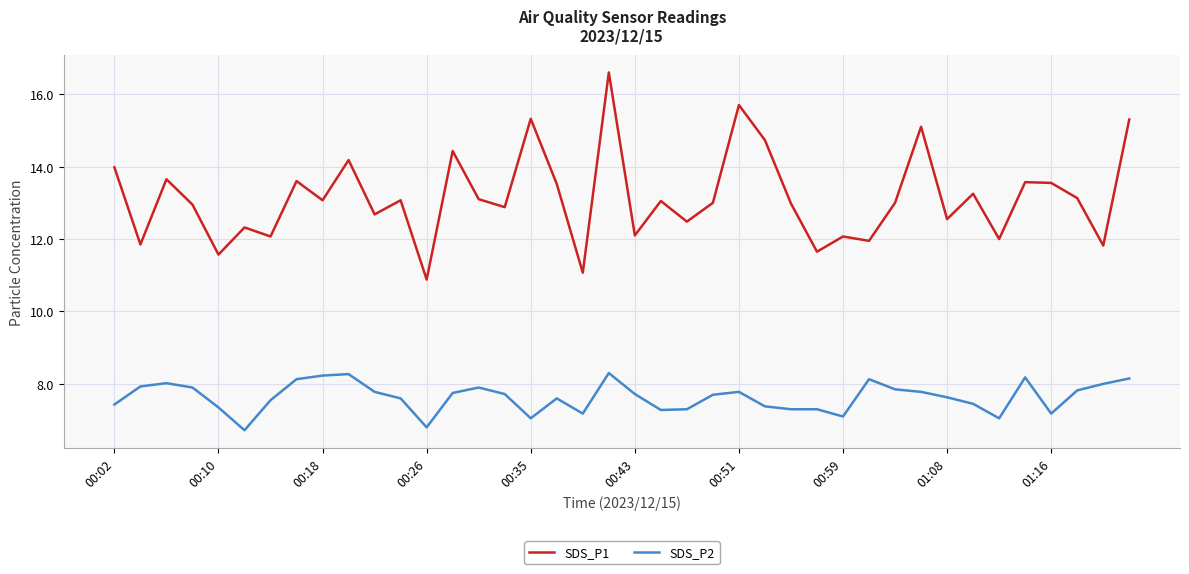

What is the highest value of the SDS_P1 series?

16.6